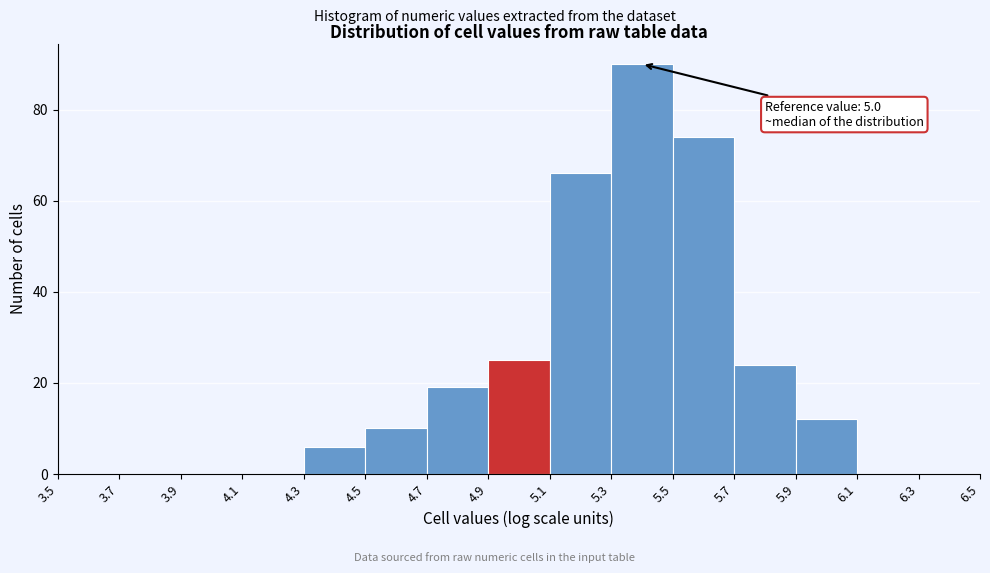

Over which range of the x-axis is the bar tallest?

5.3 to 5.5